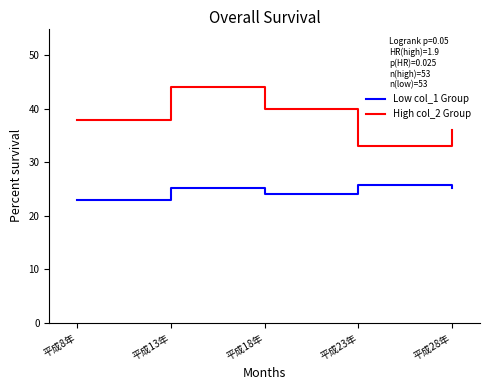

True or false: High col_2 Group and Low col_1 Group intersect in this chart.

False